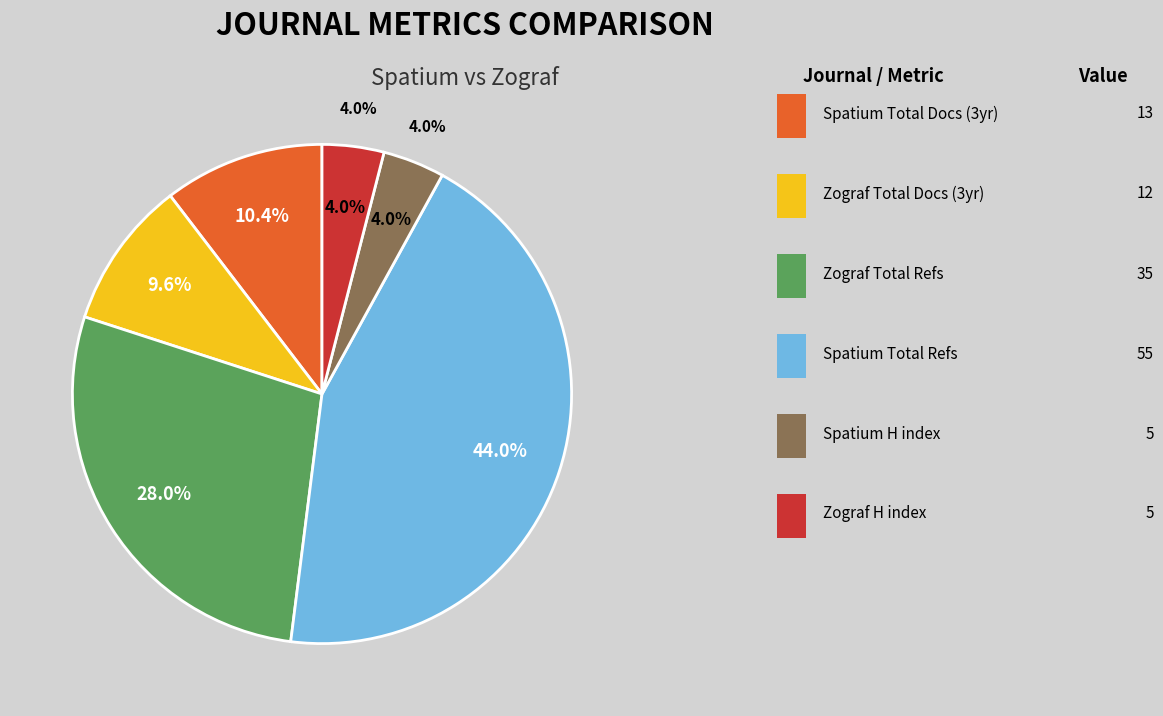

True or false: Total Refs. - Zograf accounts for 28% of the total.

True